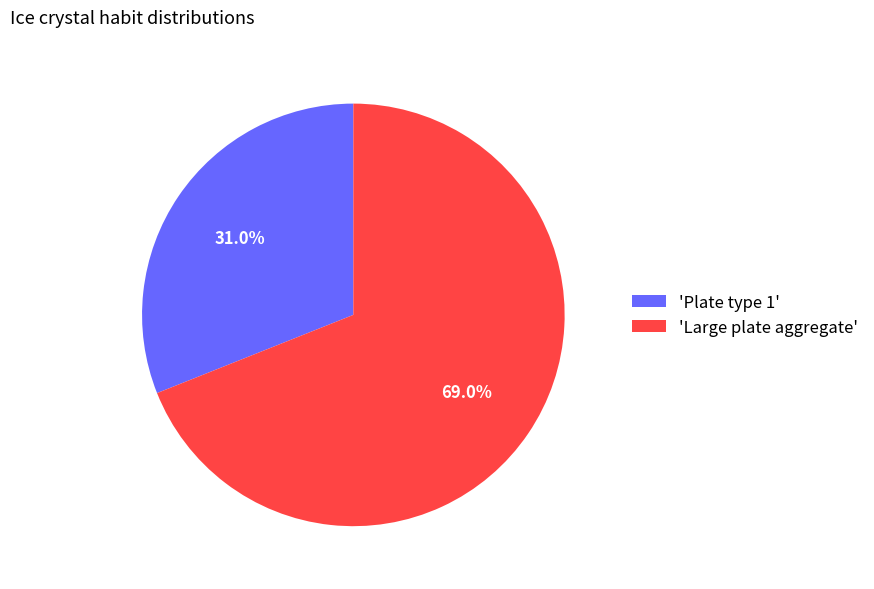

Between 'Large plate aggregate' and 'Plate type 1', which is larger?

'Large plate aggregate'